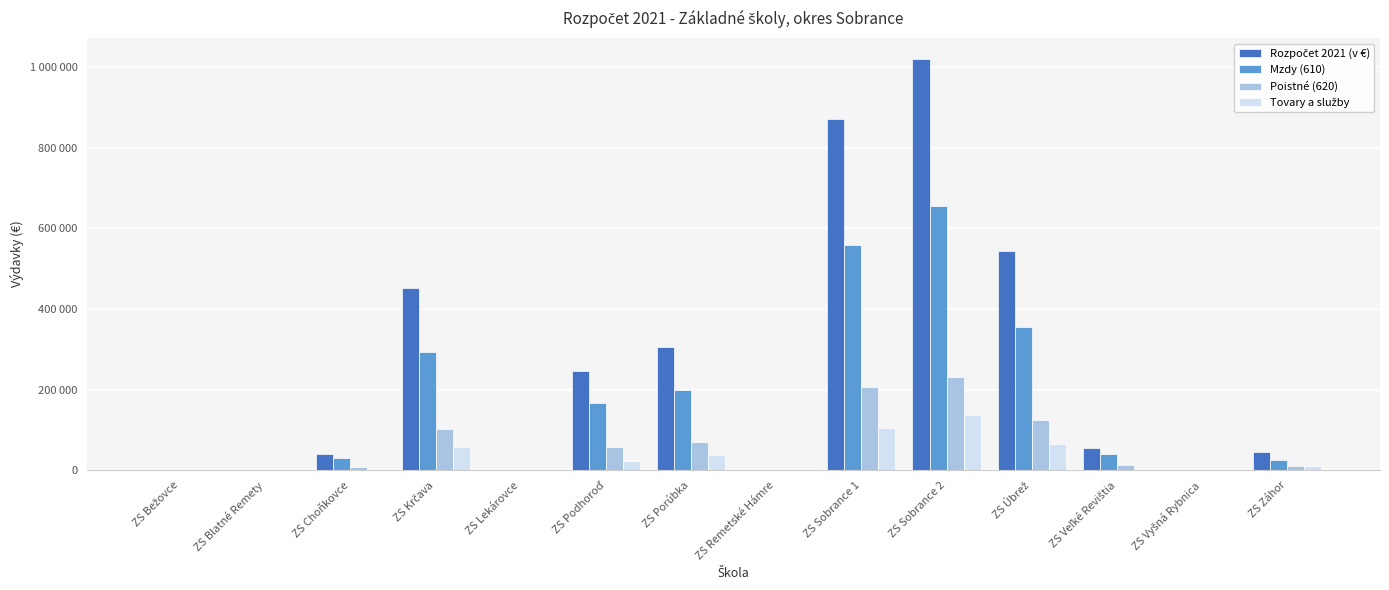

Are the bars horizontal?

No